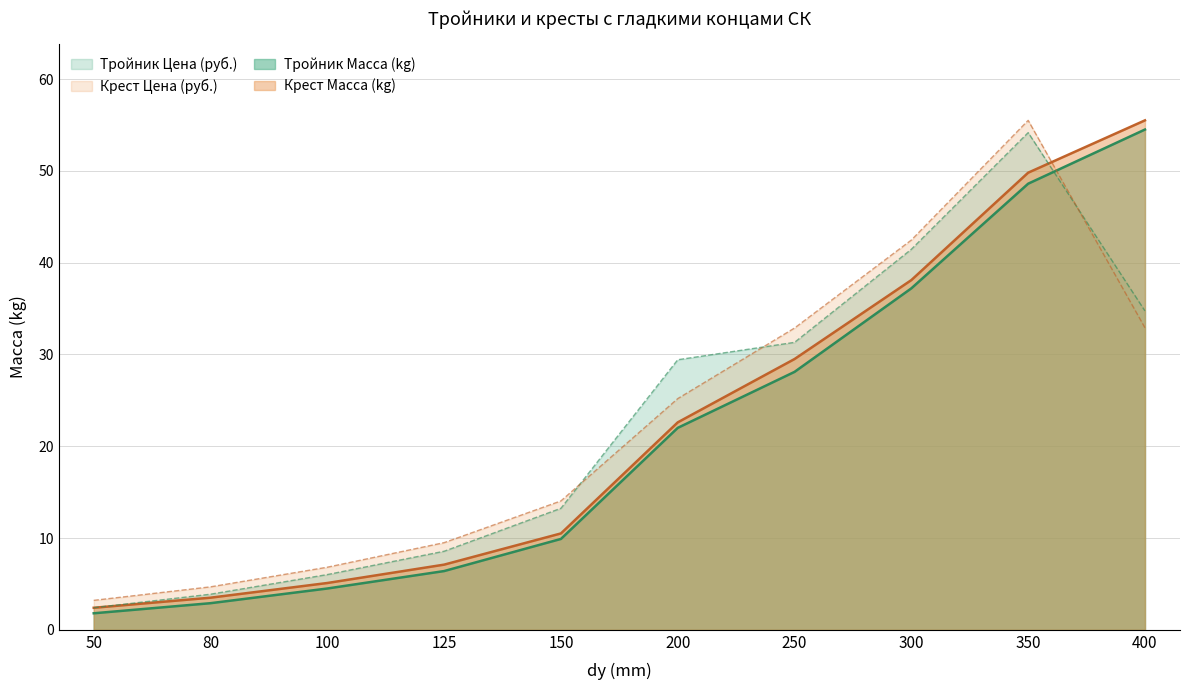

Rank the series at 125 from highest to lowest value.

Крест Цена (руб.), Тройник Цена (руб.), Крест Масса (kg), Тройник Масса (kg)